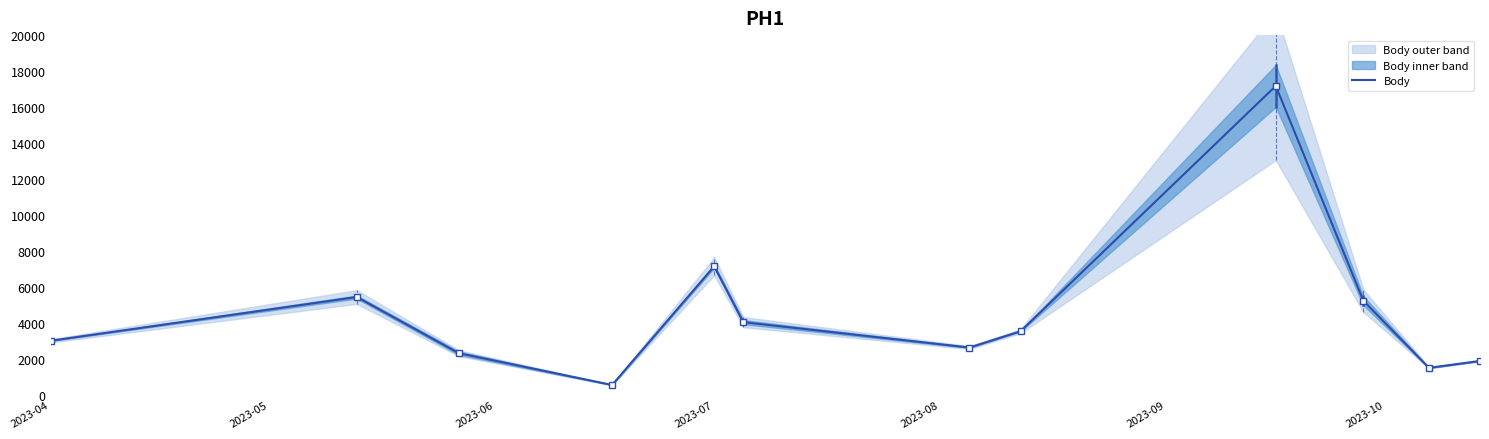

At which label is Body closest to 8865?

2023-07